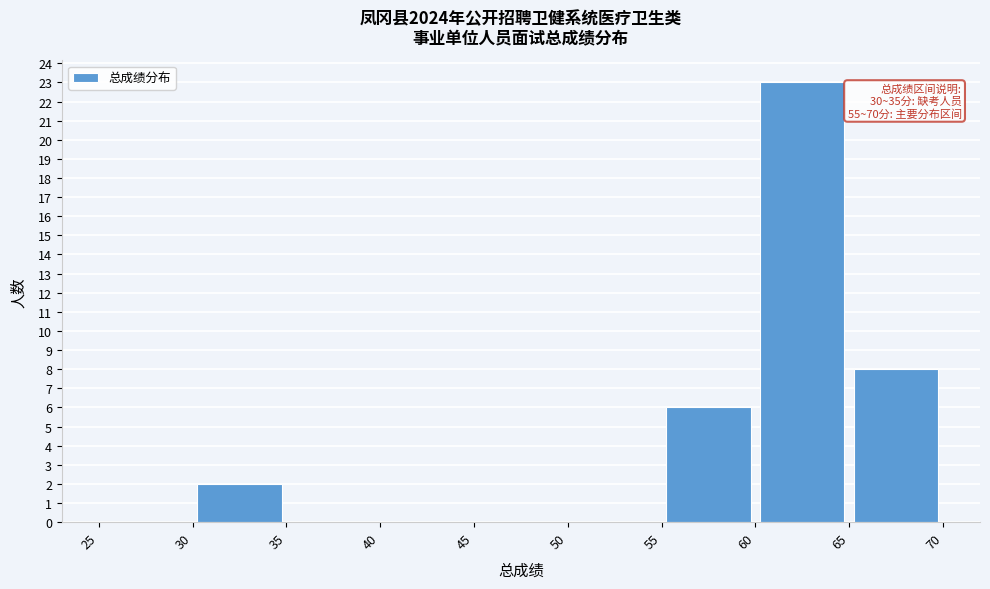

Over which range of the x-axis is the bar tallest?

60 to 65